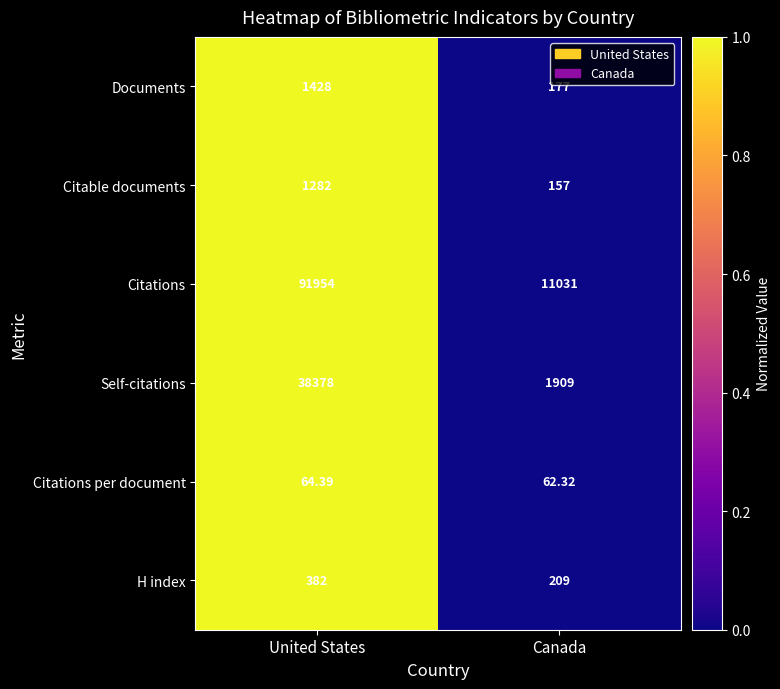

Which label corresponds to the smallest value in the chart?

Canada